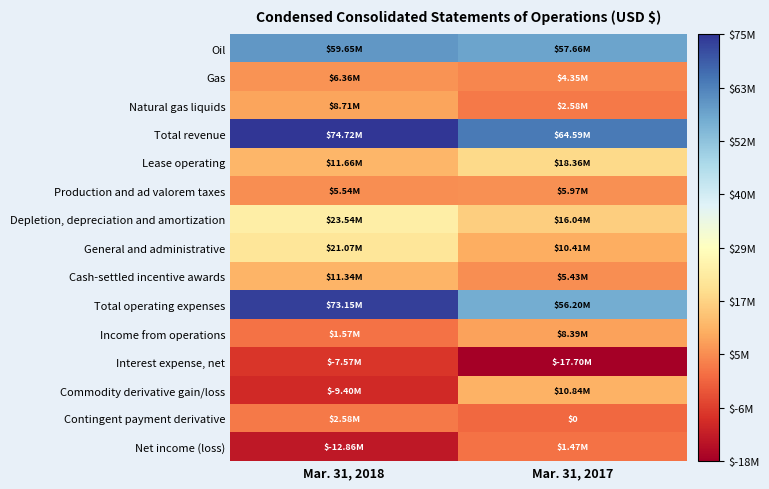

Which series has the largest range (max minus min)?

Commodity derivative gain/loss